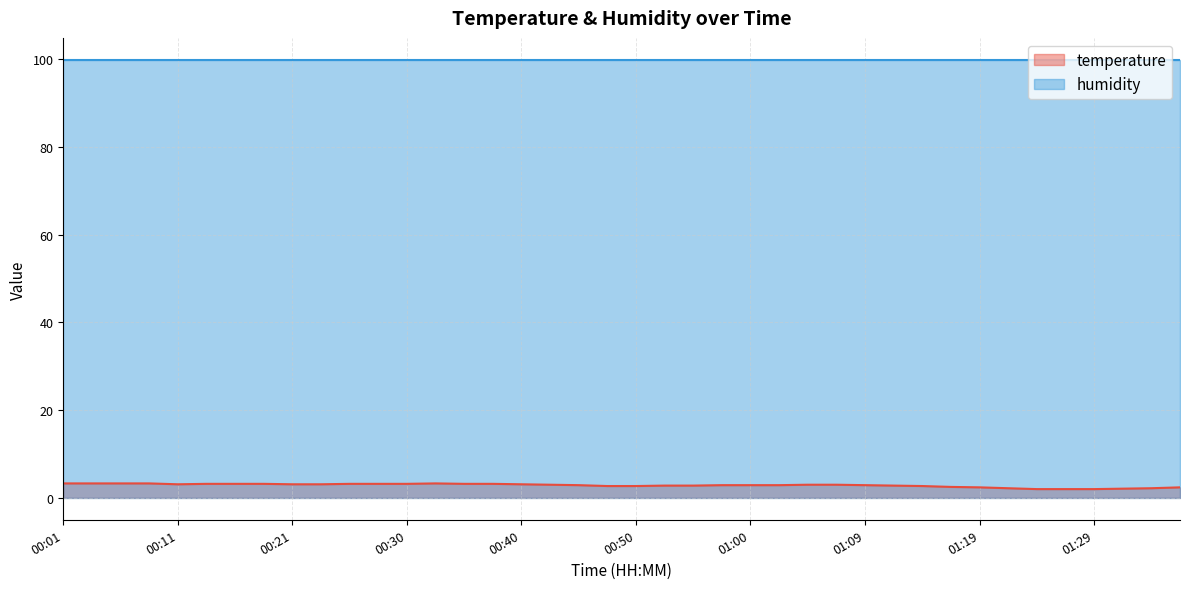

What is the maximum value shown in the chart?

99.9